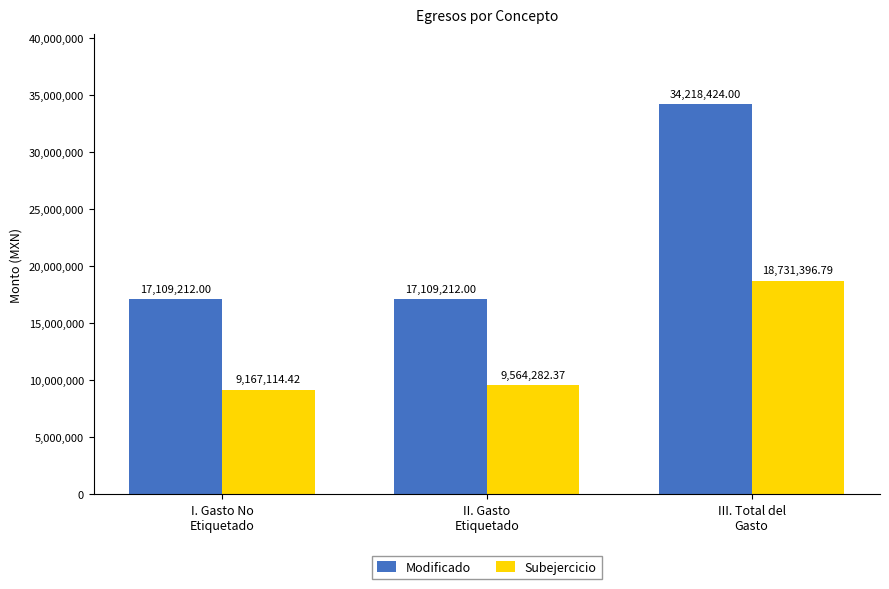

At which label does Subejercicio reach its minimum?

I. Gasto No
Etiquetado